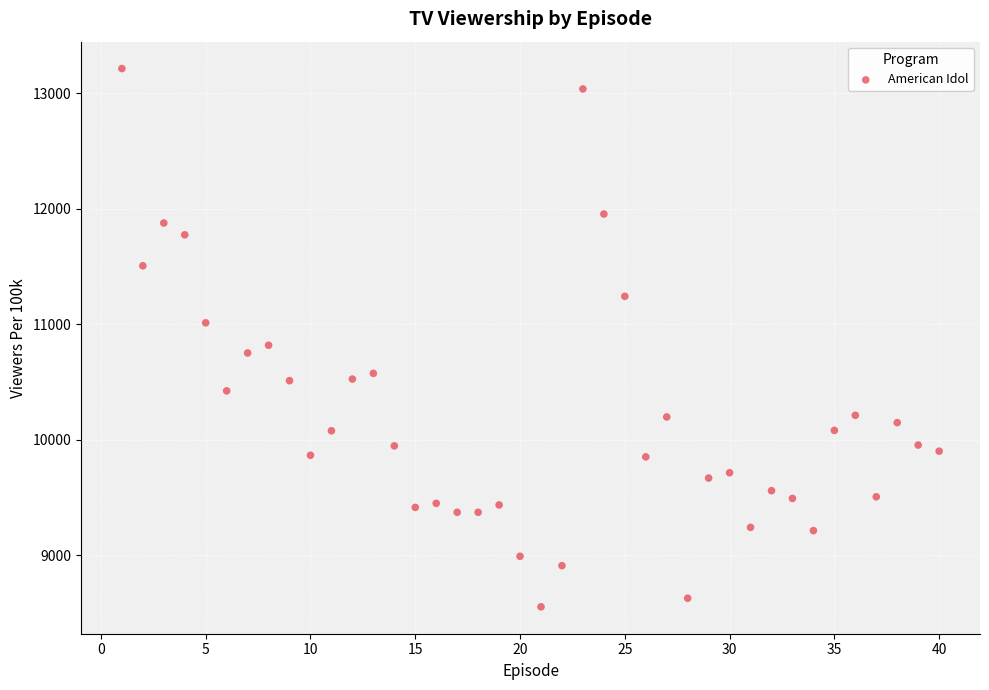

What Y value in the scatter plot is closest to 10884?

10818.9